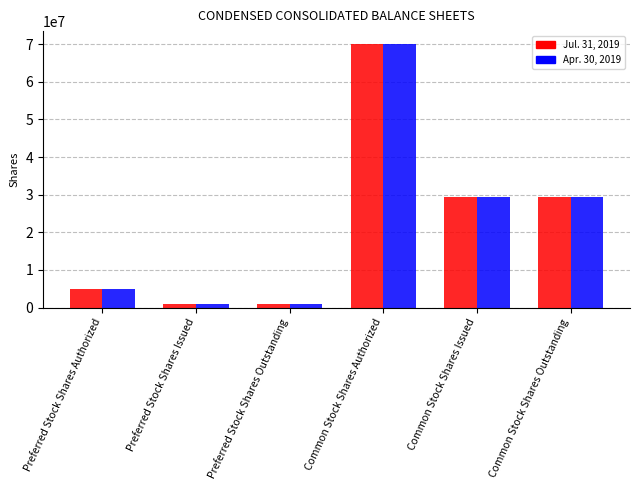

The Apr. 30, 2019 series shows 29346000 at Common Stock Shares Outstanding. True or false?

True